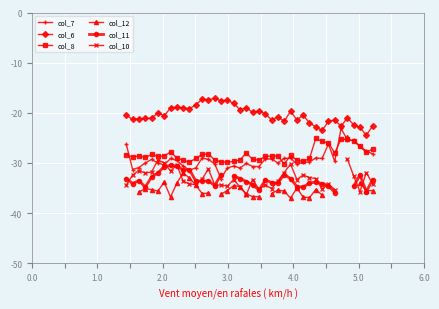

What is the value of the col_6 point at the 26th from the left?

-21.7